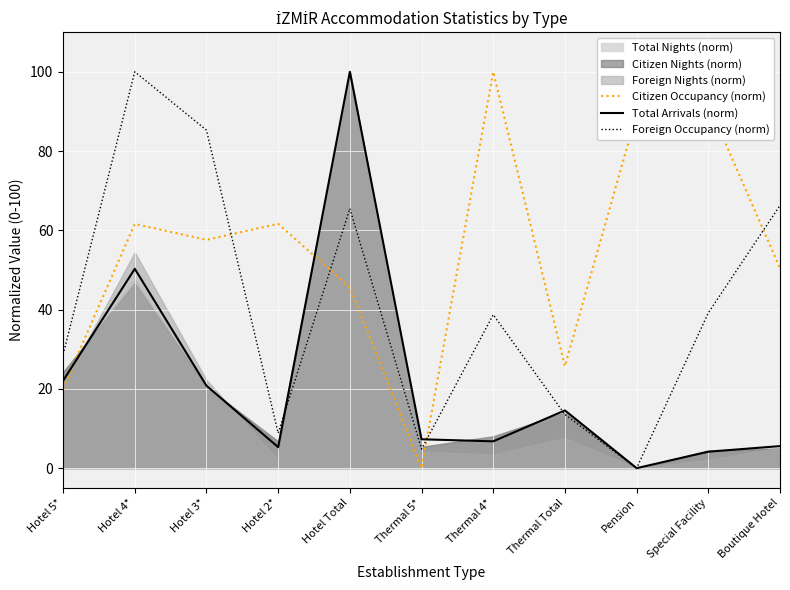

Where is the first local minimum for Total Arrivals (norm)?

Hotel 2*